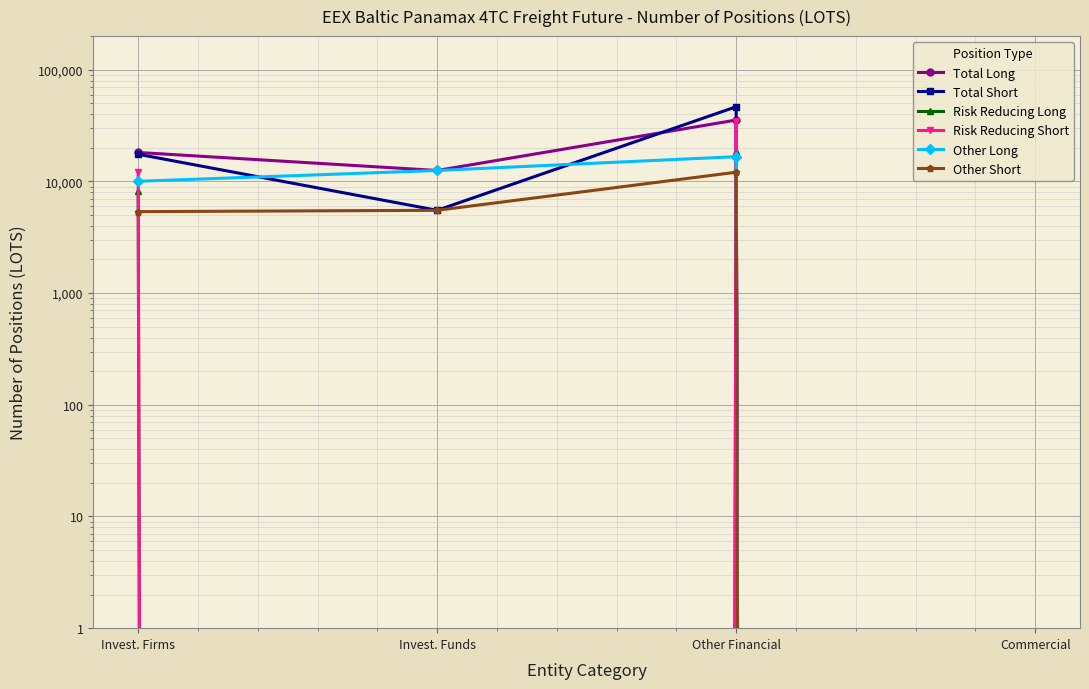

How many lines are shown in the chart?

6